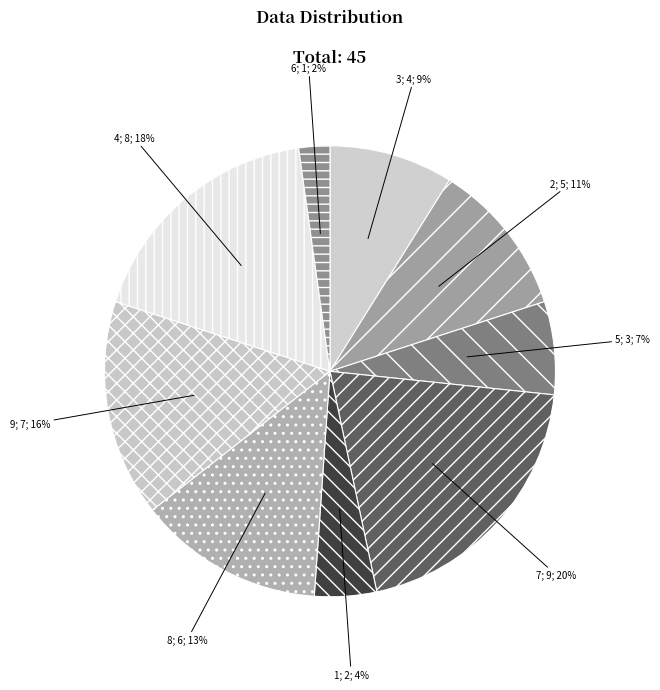

How many slices are in this pie chart?

9